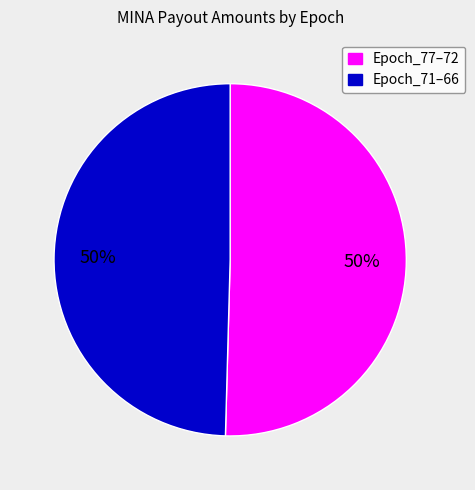

Count the number of slices in the pie.

2